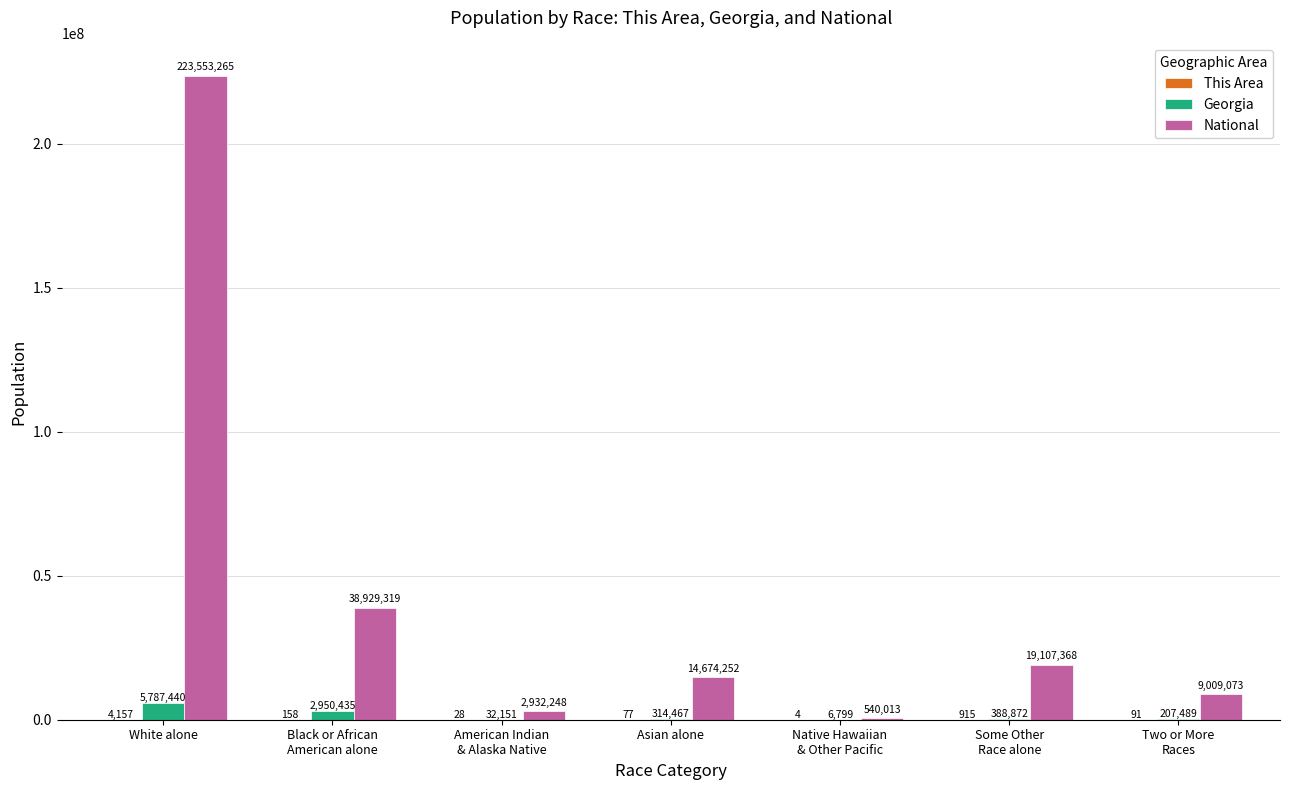

What is the sum of all National values?

308745538